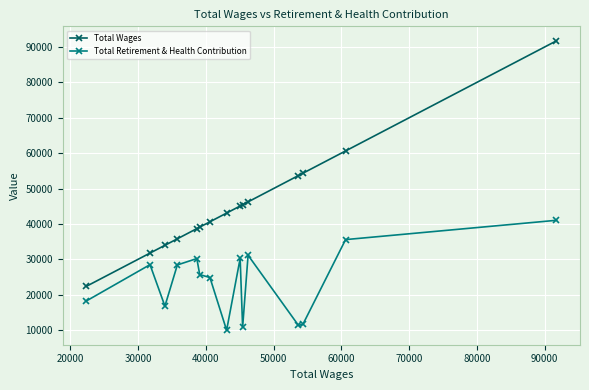

What is the highest value of the Total Wages series?

91738